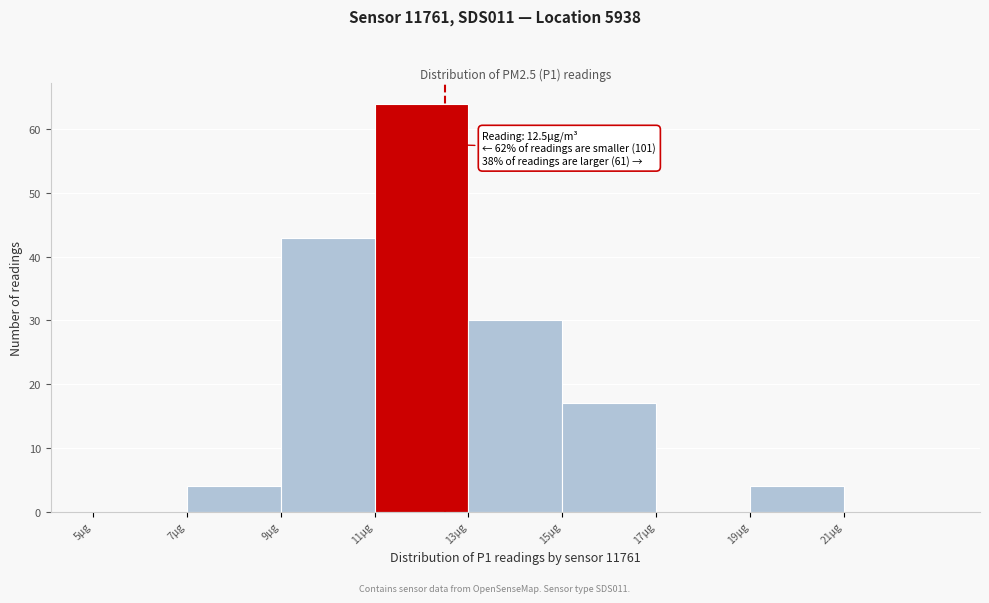

Which range on the x-axis has the tallest bar?

11 to 13